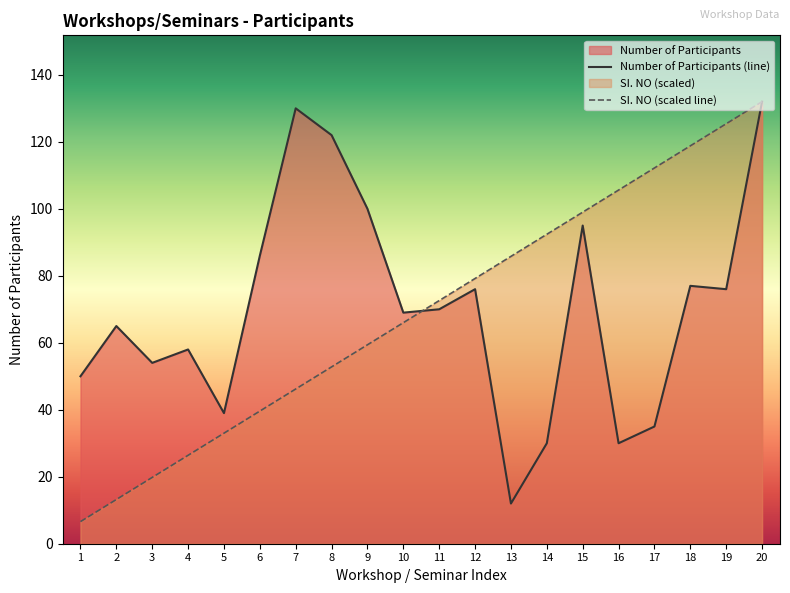

Reading right to left, list all the values displayed in this chart.

Number of Participants: 132.0	76.0	77.0	35.0	30.0	95.0	30.0	12.0	76.0	70.0	69.0	100.0	122.0	130.0	86.0	39.0	58.0	54.0	65.0	50.0
SI. NO: 132.0	125.4	118.8	112.2	105.6	99.0	92.4	85.8	79.2	72.6	66.0	59.4	52.8	46.2	39.6	33.0	26.4	19.8	13.2	6.6